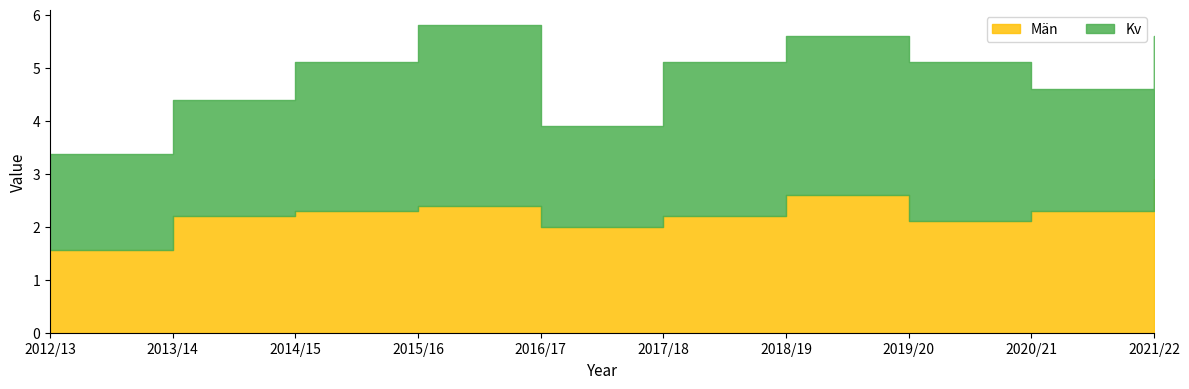

How many data points are less than 2?

1